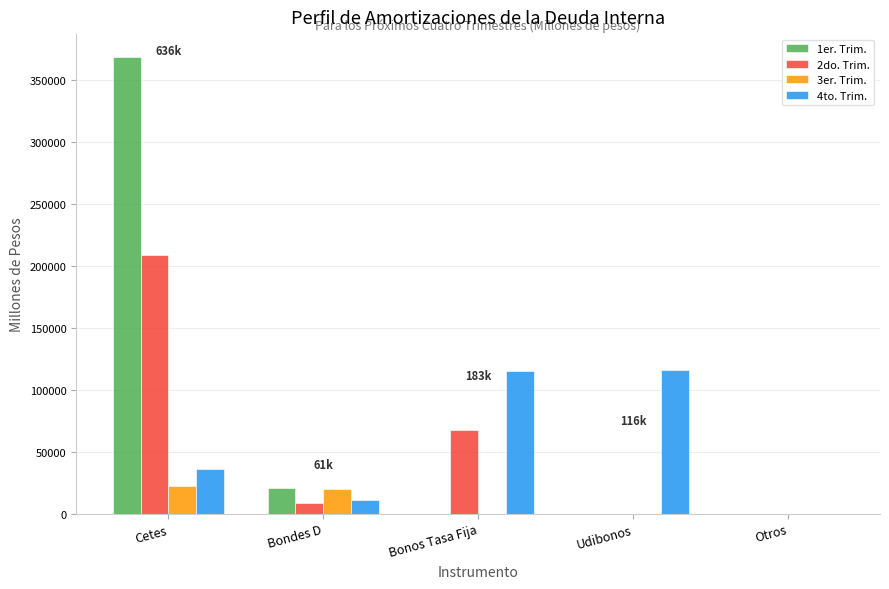

Between Bondes D and Udibonos, which series saw the biggest shift?

4to. Trim.